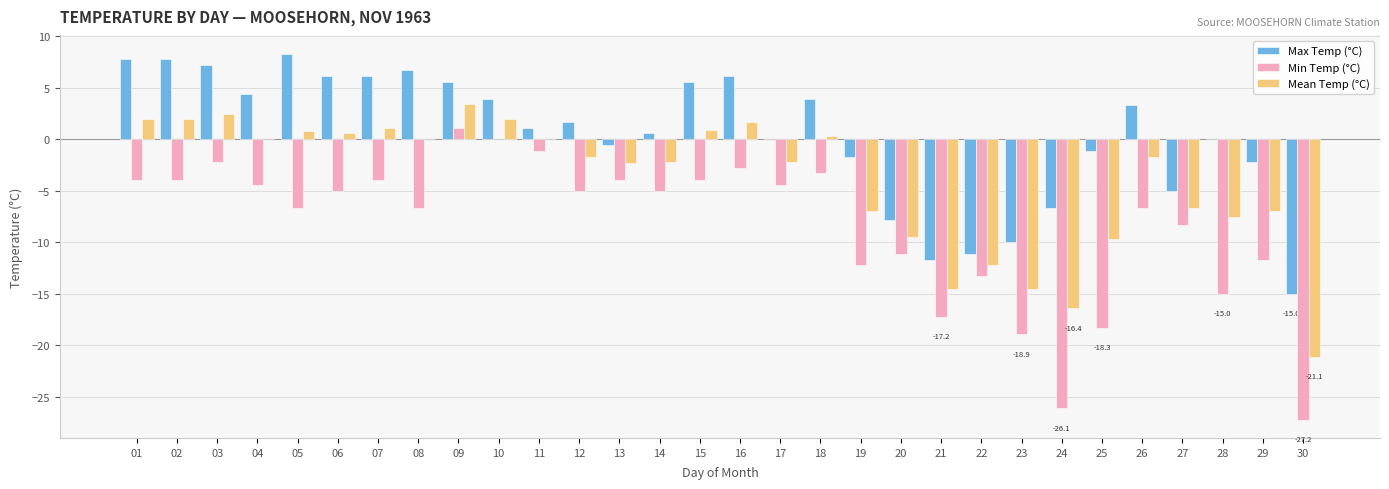

Where is Mean Temp (°C) nearest to the value -8?

28